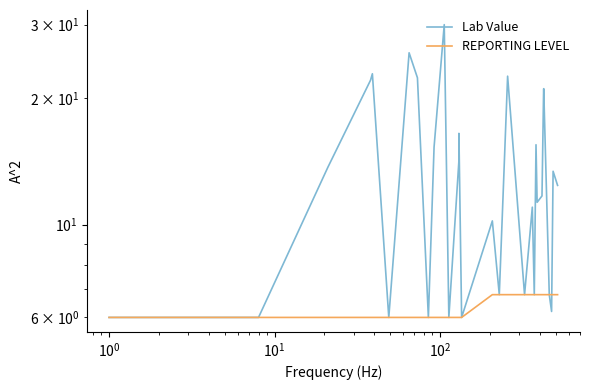

What is the sum of all Lab Value values?

401.8